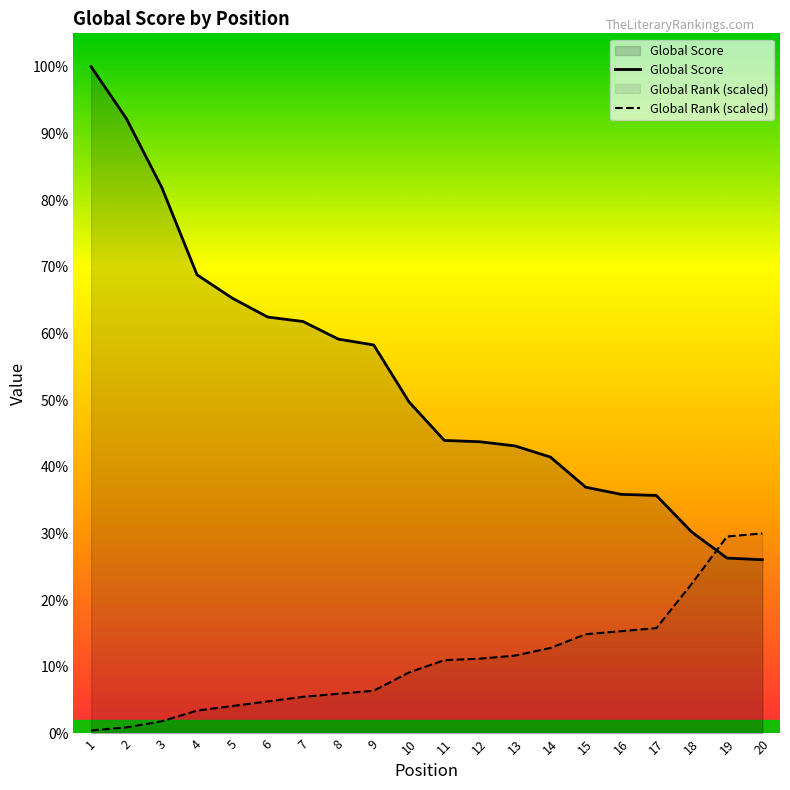

What is the sum of all Global Rank values?

15621.6